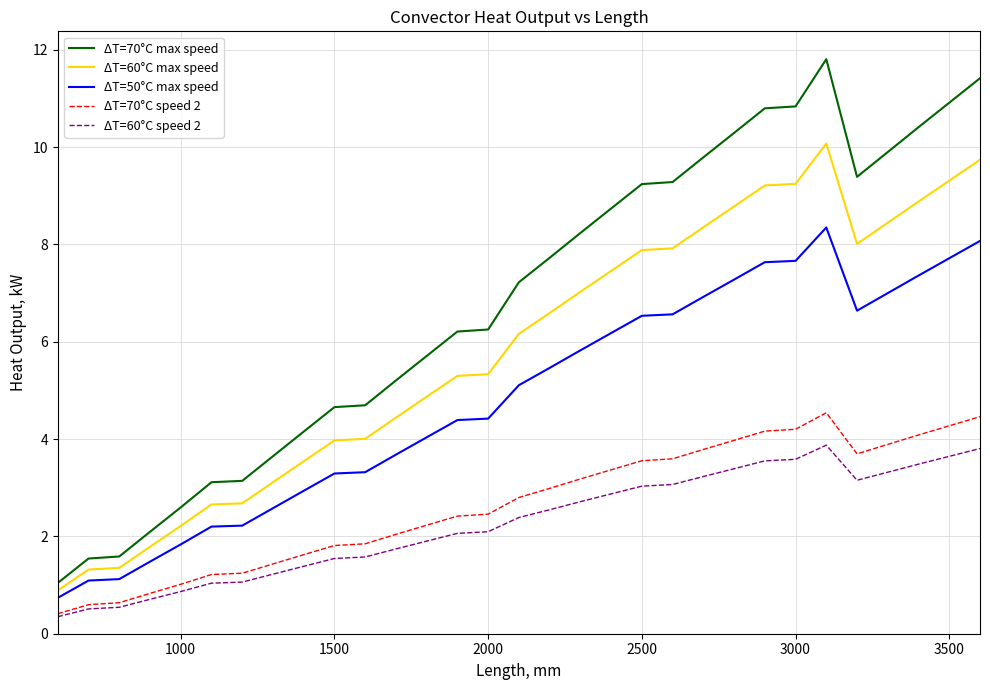

Which series has the largest range (max minus min)?

ΔT=70°C max speed